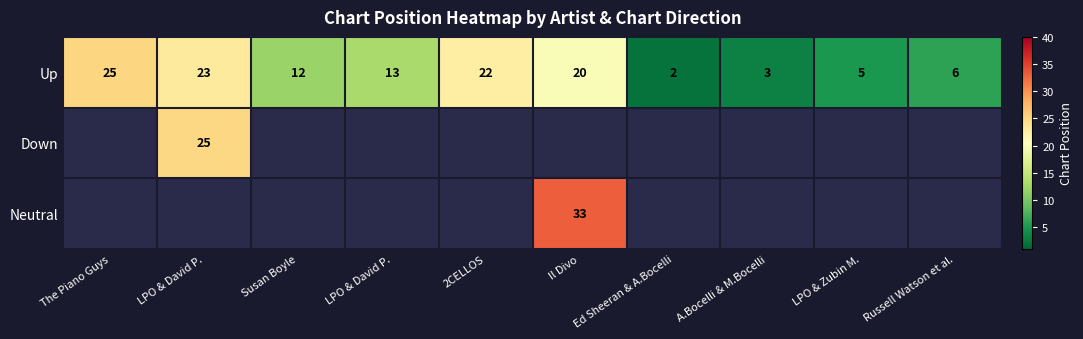

Is the value of Up at LPO & Zubin M. greater than the value of Neutral at Il Divo?

No